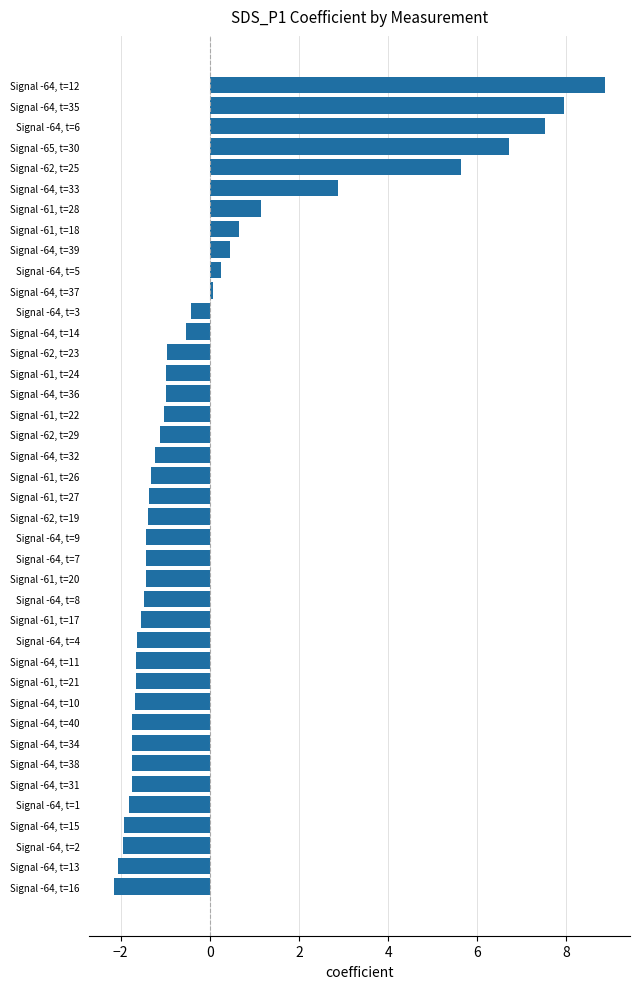

How many categories are shown in the chart?

40